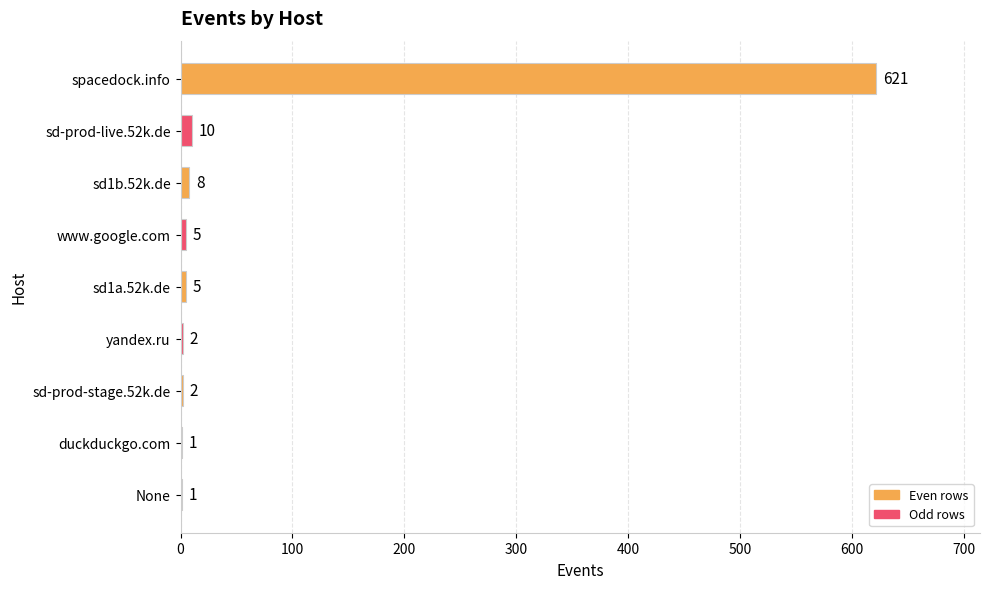

What is the sum of the values at www.google.com and sd-prod-live.52k.de?

15